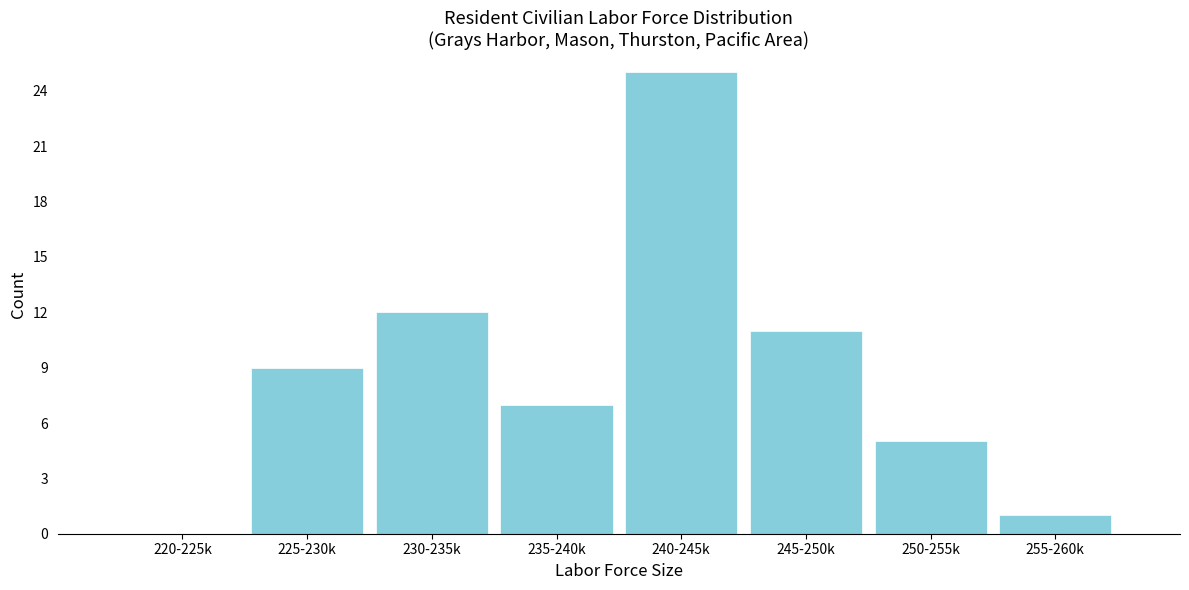

Reading left to right, list all the values displayed in this chart.

220-225k=0	225-230k=9	230-235k=12	235-240k=7	240-245k=25	245-250k=11	250-255k=5	255-260k=1